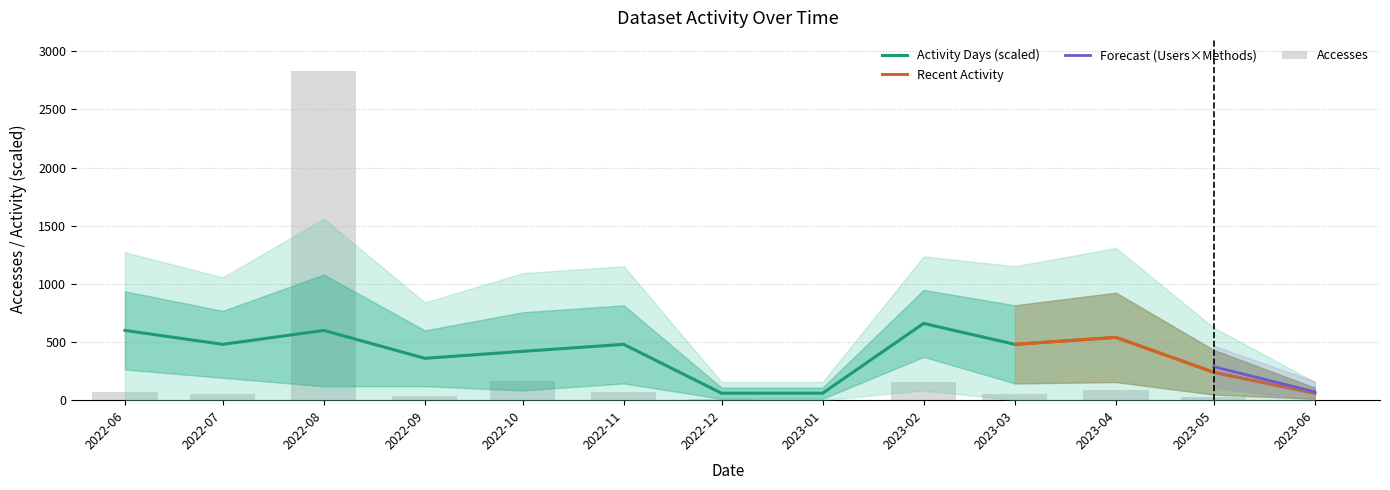

Which series has the largest total across all categories?

Activity Days